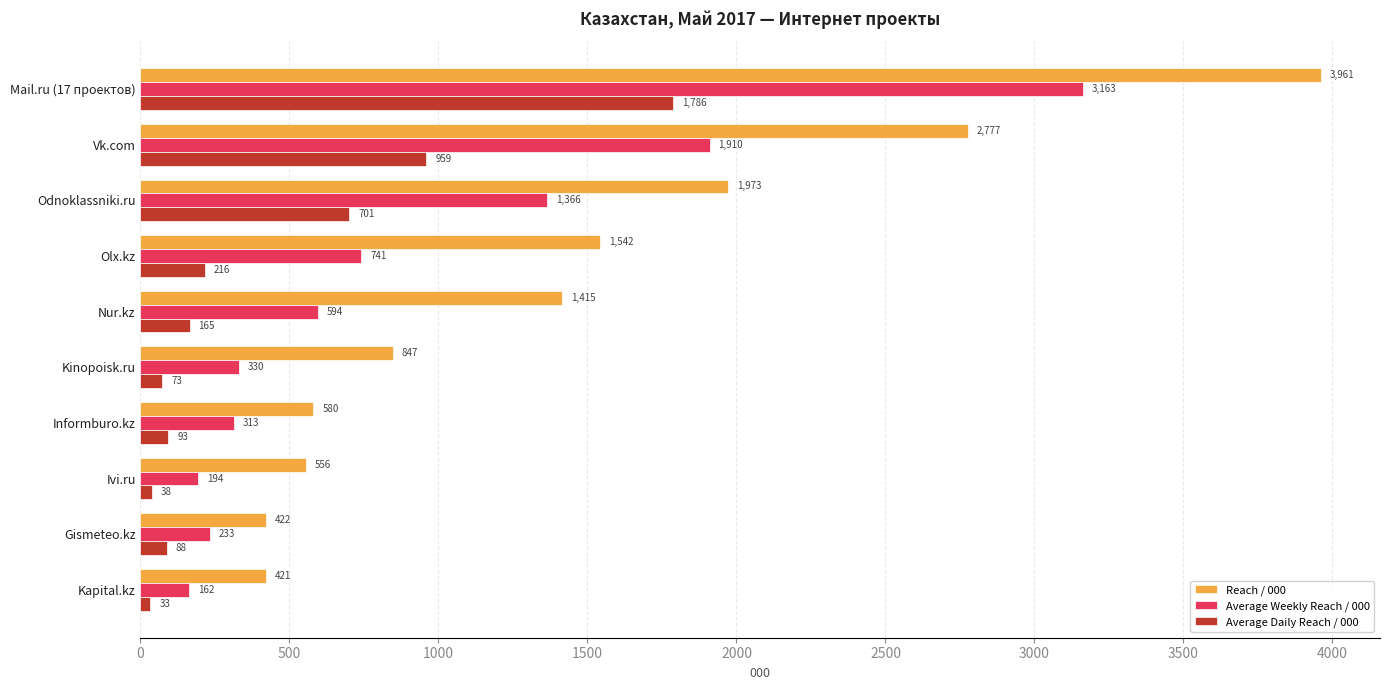

At which category does the chart reach its minimum across all series?

Kapital.kz